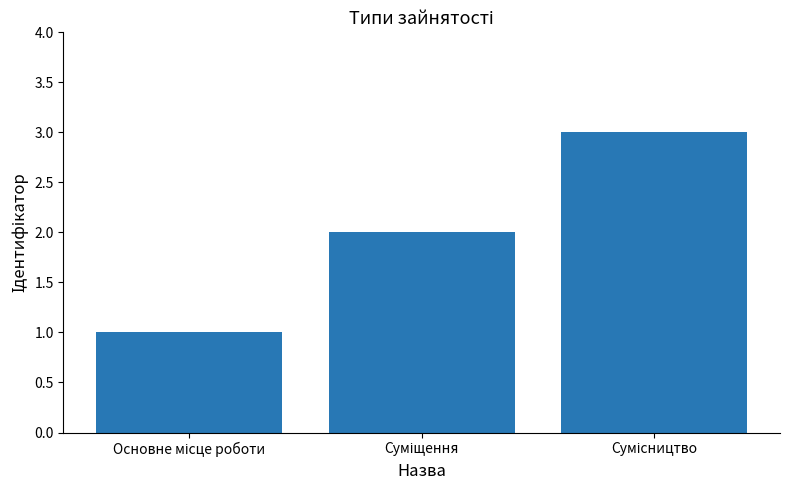

What is the maximum value shown in the chart?

3